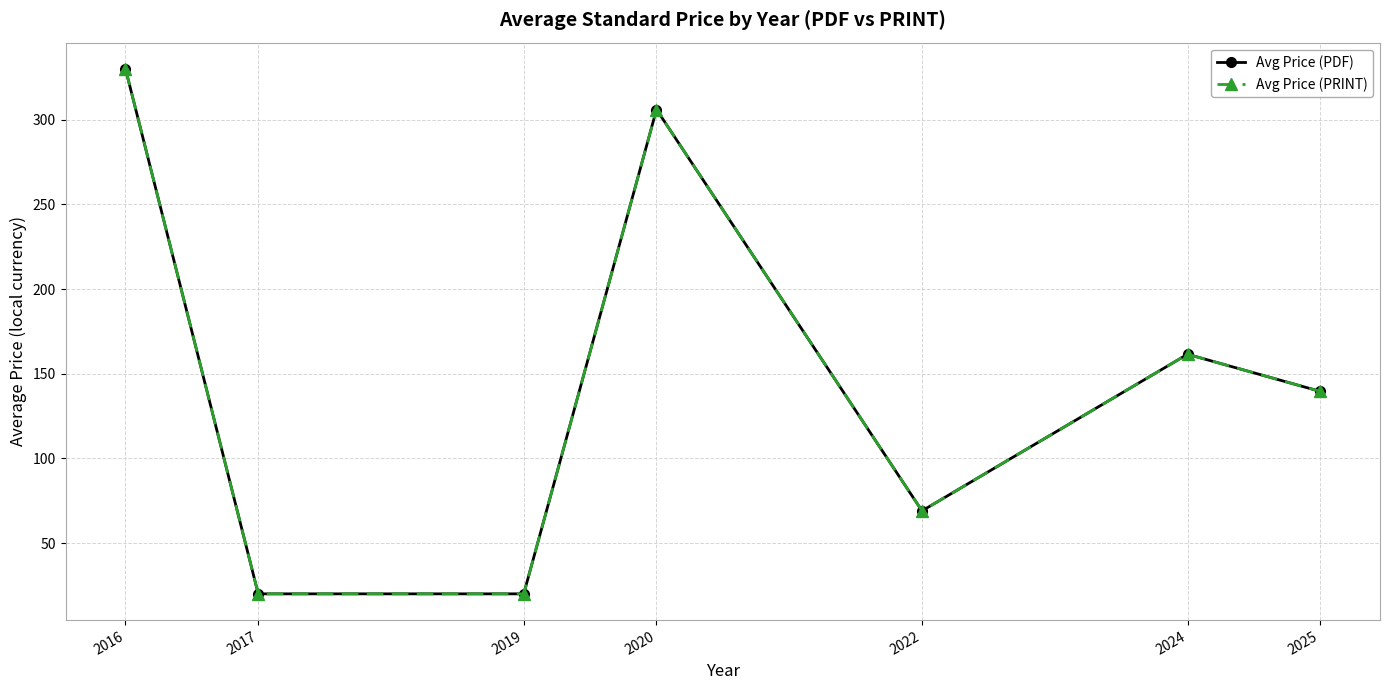

Which category has the lowest value in the Avg Price (PDF) series?

2017